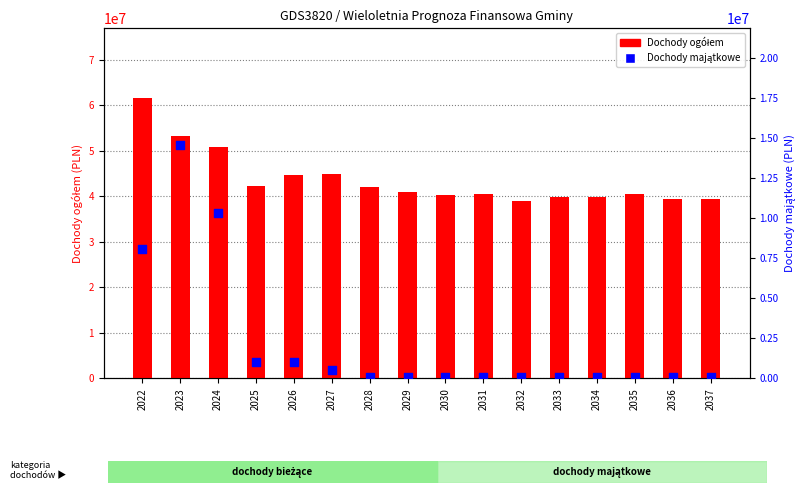

Which series has the largest total across all categories?

Dochody ogółem